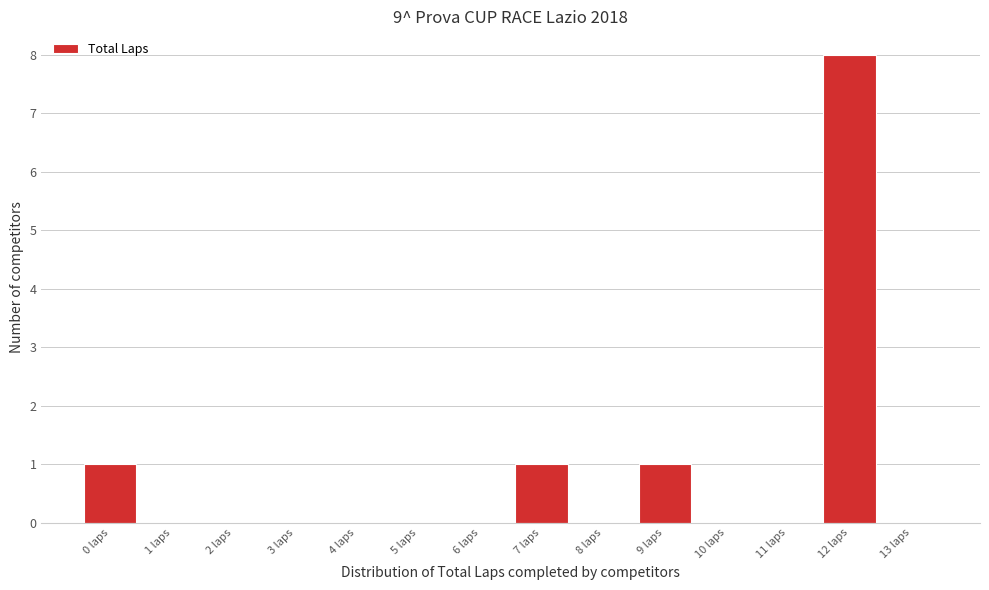

Reading left to right, what are all the values shown in this chart?

0 laps=1	1 laps=0	2 laps=0	3 laps=0	4 laps=0	5 laps=0	6 laps=0	7 laps=1	8 laps=0	9 laps=1	10 laps=0	11 laps=0	12 laps=8	13 laps=0